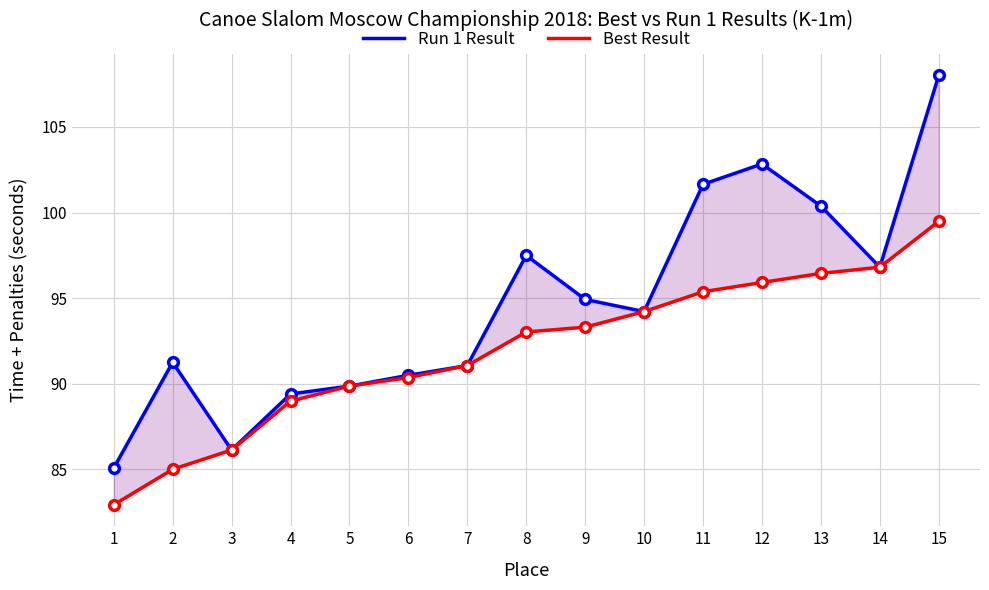

What is the sum of all Run 1 Result values?

1419.7